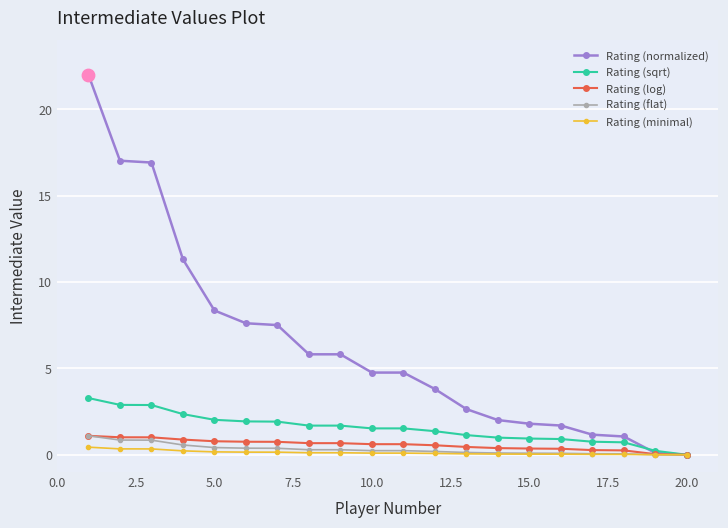

What are all the series names shown in the legend?

Rating (normalized), Rating (sqrt), Rating (log), Rating (flat), Rating (minimal)